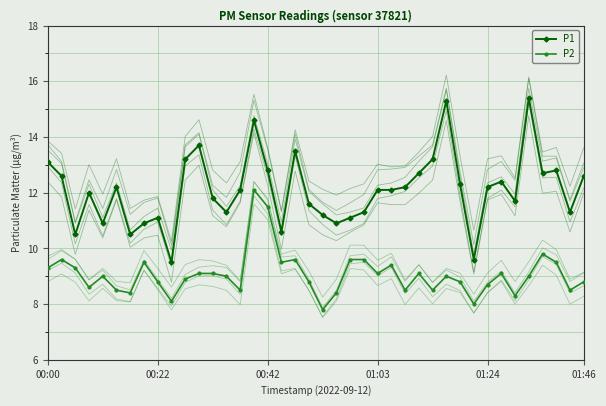

True or false: P2 and P1 cross at least once.

False